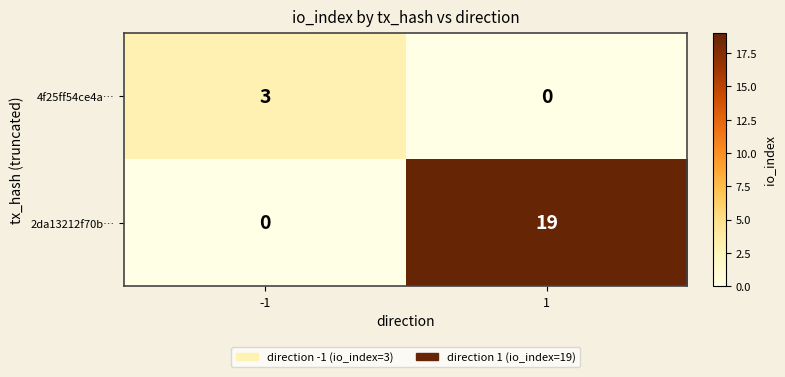

Rank the series by their maximum value, from lowest to highest.

4f25ff54ce4a…, 2da13212f70b…